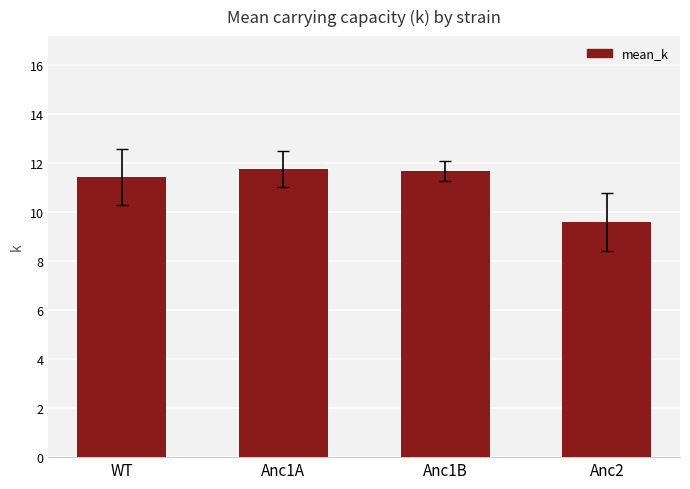

Count the values in the range 11 to 12.

3